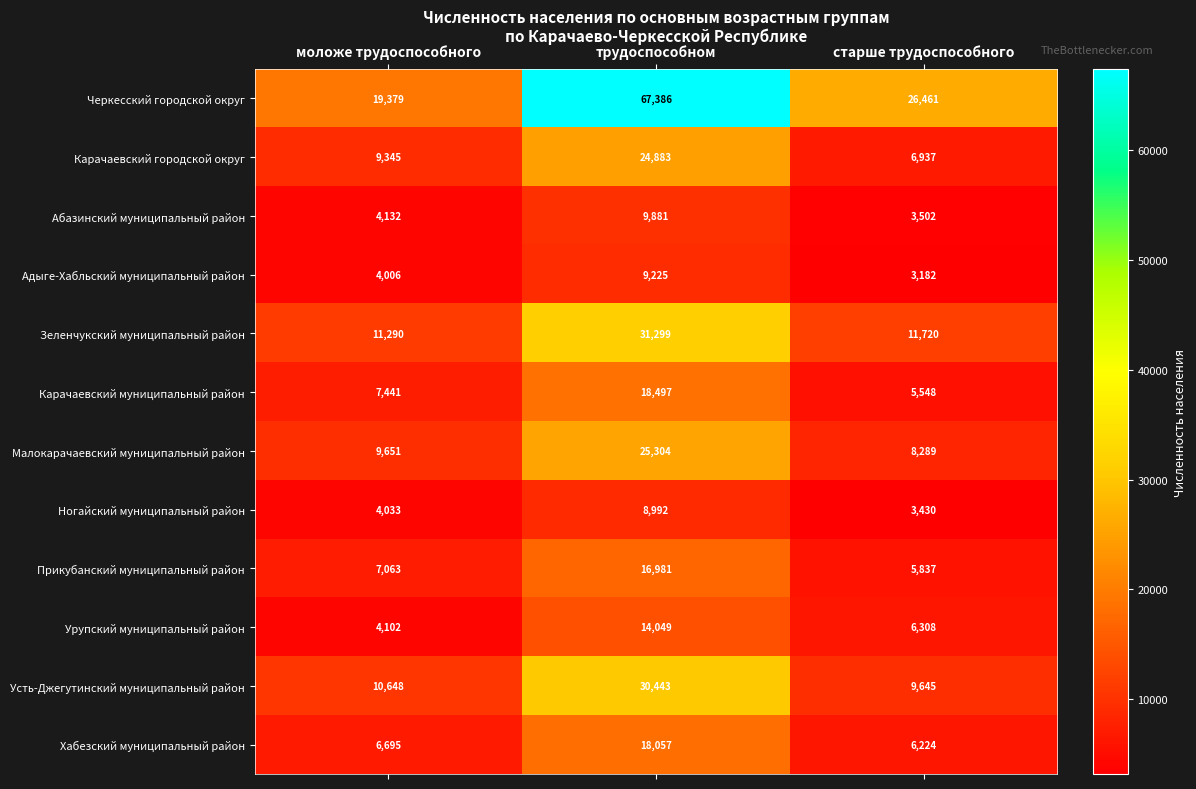

At which label is Карачаевский муниципальный район closest to 12022?

моложе трудоспособного